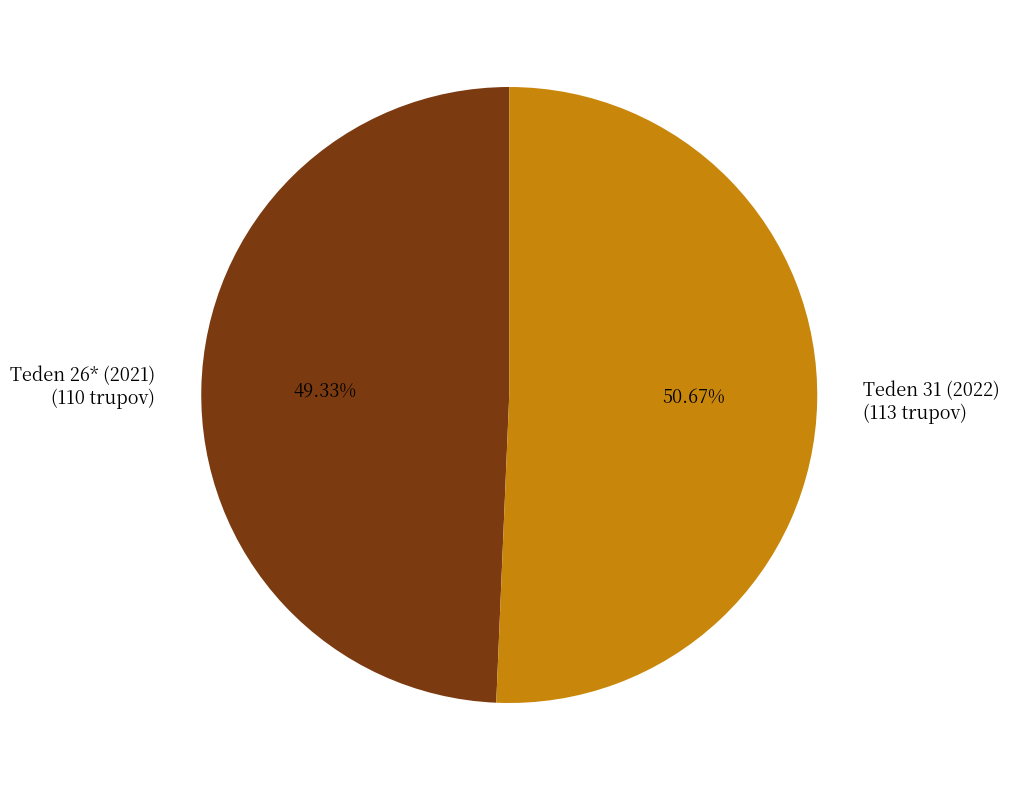

Count the number of slices in the pie.

2